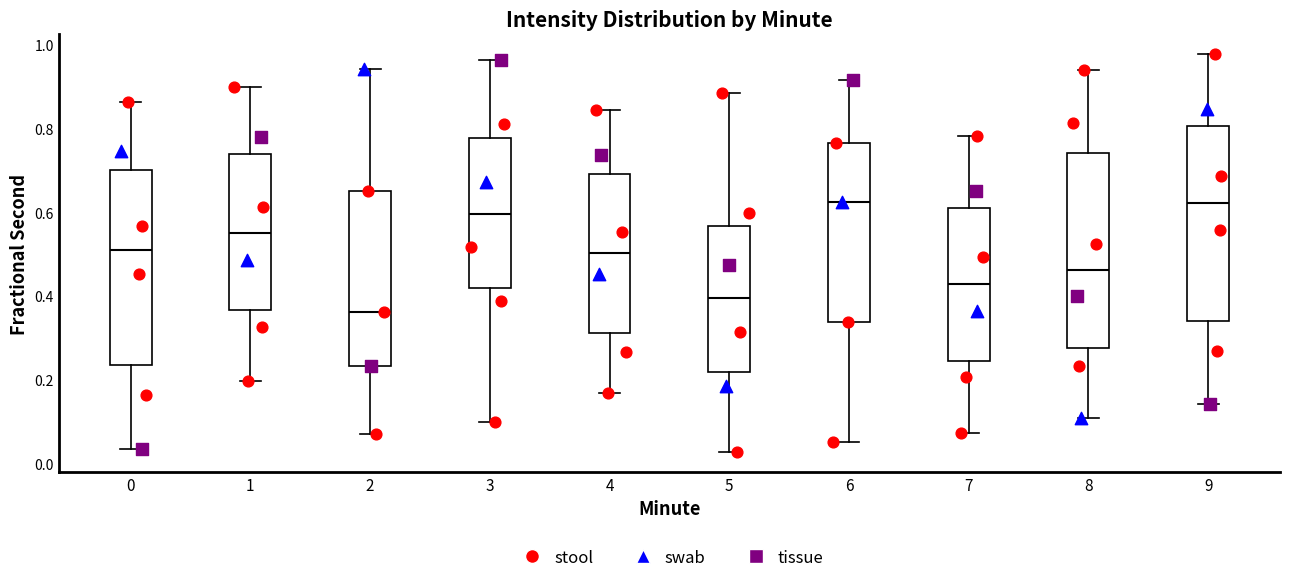

Reading left to right, transcribe this box plot: for each box, give where its median line is, the range the box spans, and where its two whiskers end, as read against the y-axis. The values are not printed on the chart, so give them approximately, as read against the axis.

0: median 0.50, box 0.24 to 0.70, whiskers 0.04 to 0.86
1: median 0.56, box 0.36 to 0.74, whiskers 0.20 to 0.90
2: median 0.36, box 0.24 to 0.66, whiskers 0.08 to 0.94
3: median 0.60, box 0.42 to 0.78, whiskers 0.10 to 0.96
4: median 0.50, box 0.32 to 0.70, whiskers 0.16 to 0.84
5: median 0.40, box 0.22 to 0.56, whiskers 0.02 to 0.88
6: median 0.62, box 0.34 to 0.76, whiskers 0.06 to 0.92
7: median 0.42, box 0.24 to 0.62, whiskers 0.08 to 0.78
8: median 0.46, box 0.28 to 0.74, whiskers 0.10 to 0.94
9: median 0.62, box 0.34 to 0.80, whiskers 0.14 to 0.98